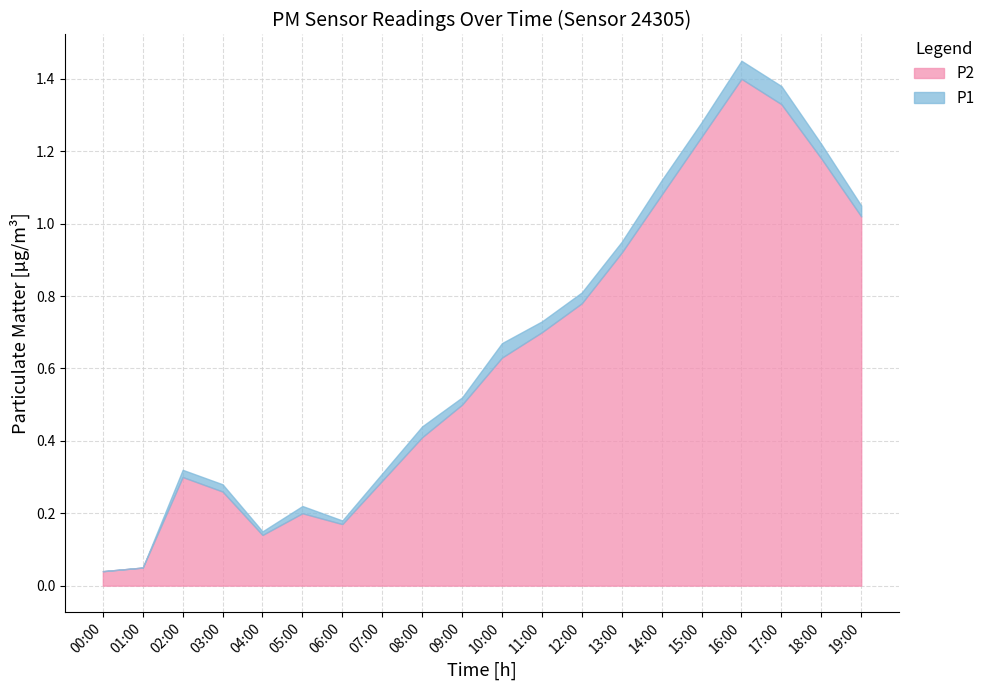

Which series has the largest range (max minus min)?

P1